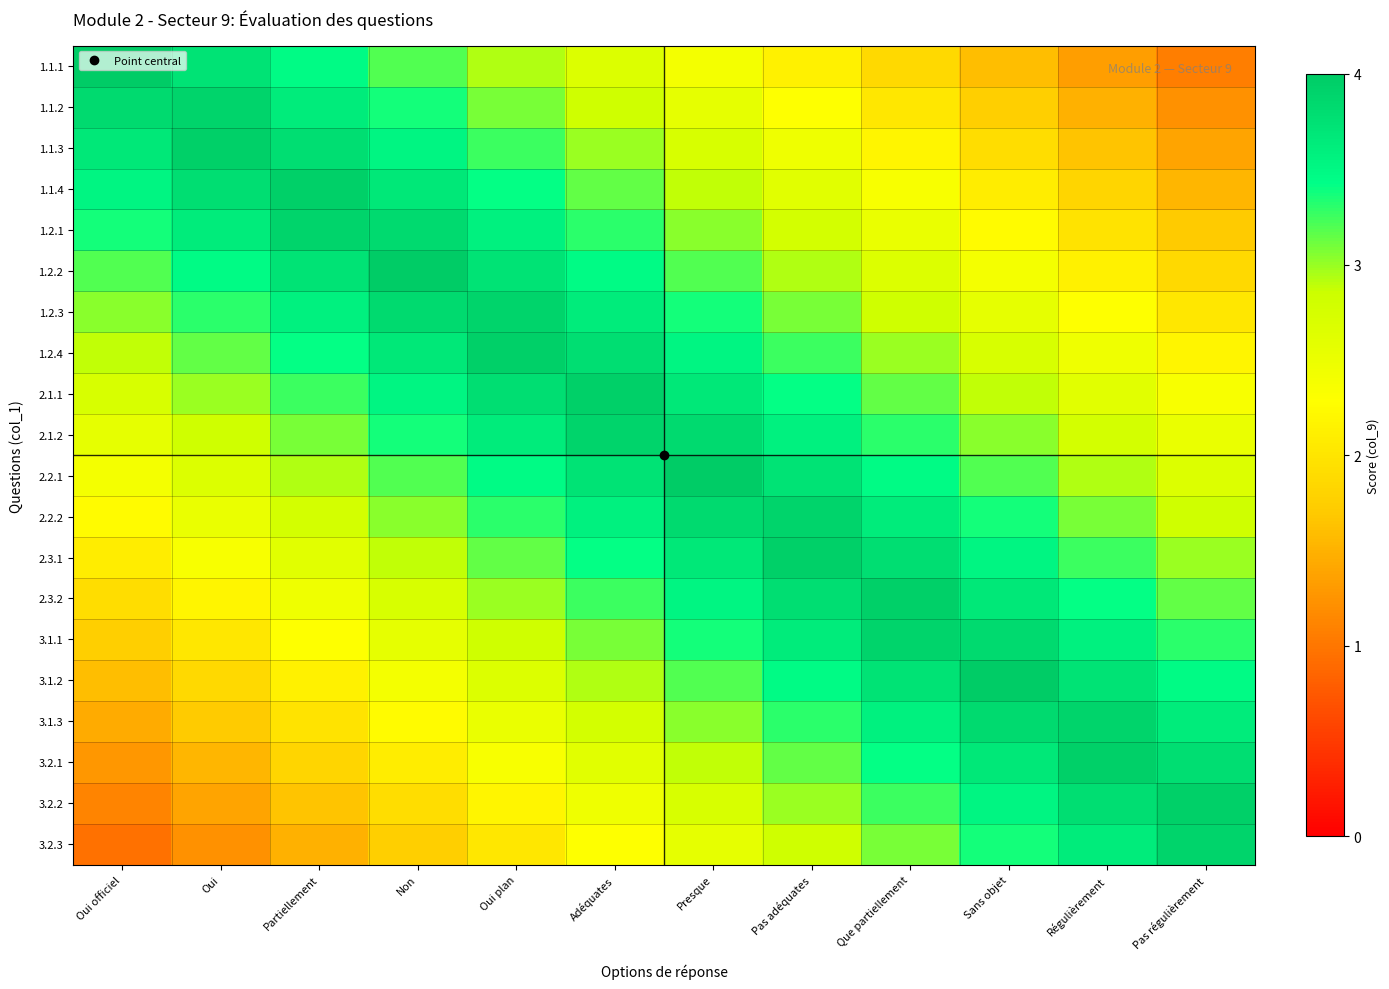

Count the number of categories in the chart.

12